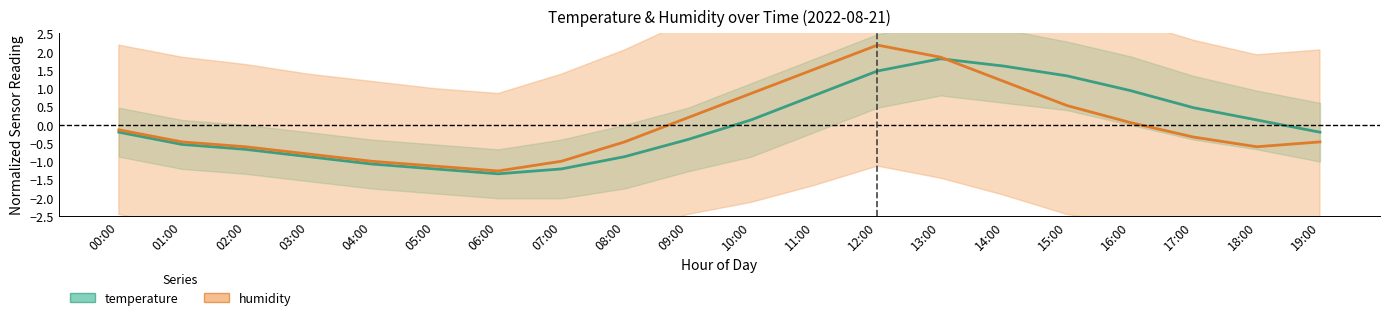

How many intersections are there between temperature and humidity?

1